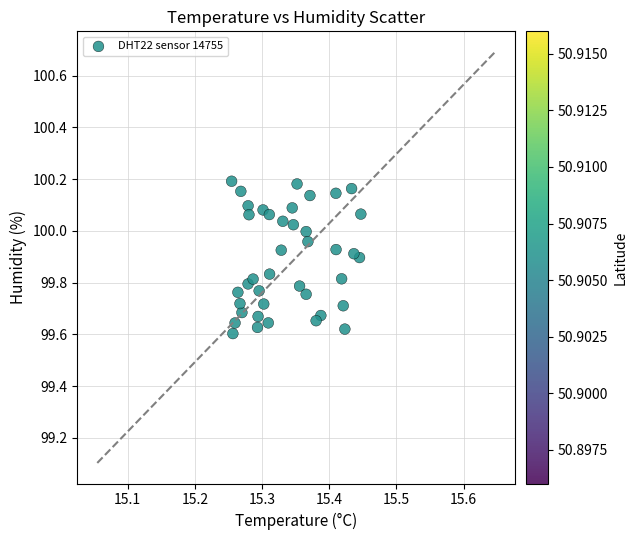

What is the range of Y values (max minus min)?

0.6